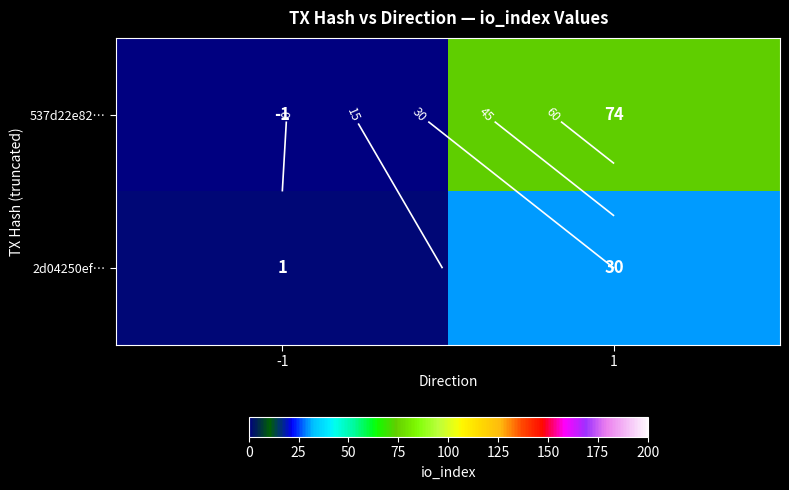

What is the difference between the highest and lowest values at 1?

44